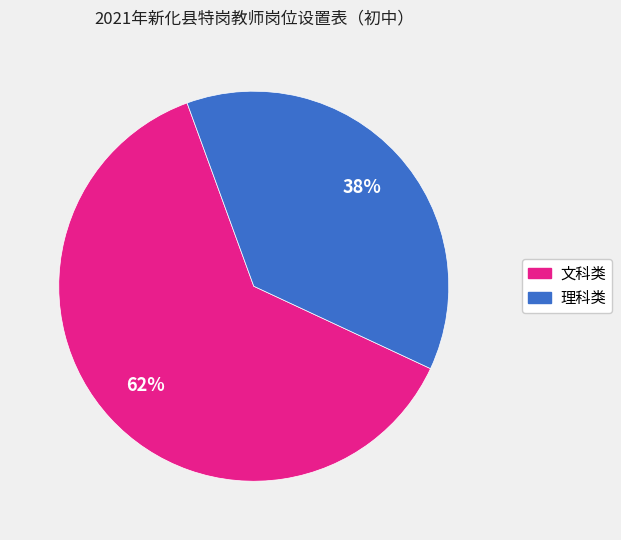

Is there a majority slice in this chart?

Yes